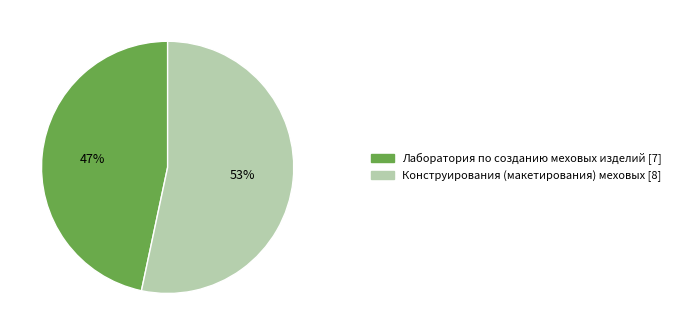

What percentage is the Конструирования (макетирования) меховых slice, to the nearest percent?

53%